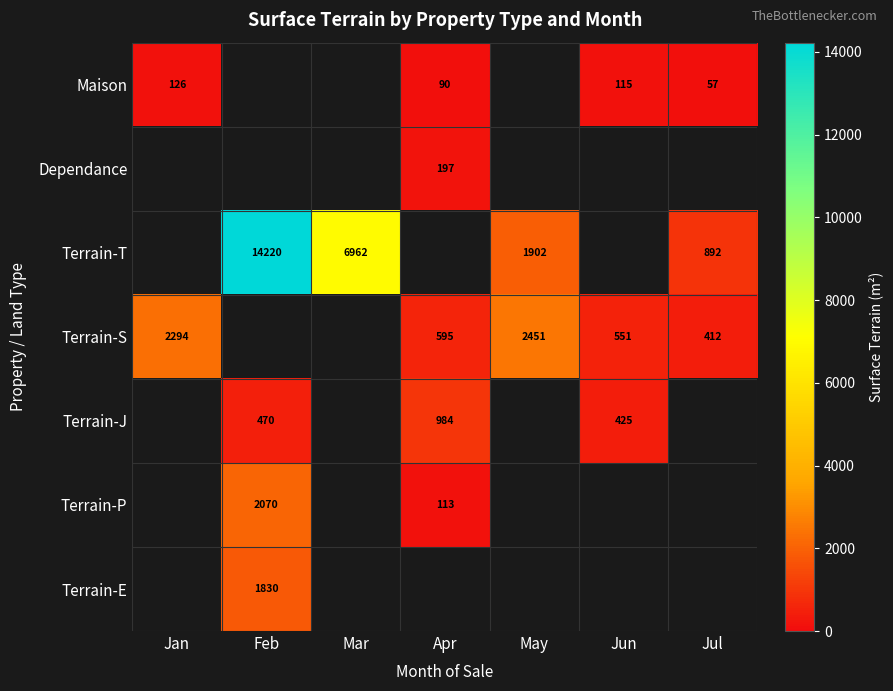

What is the difference between the Terrain-S values at Apr and Jun?

44